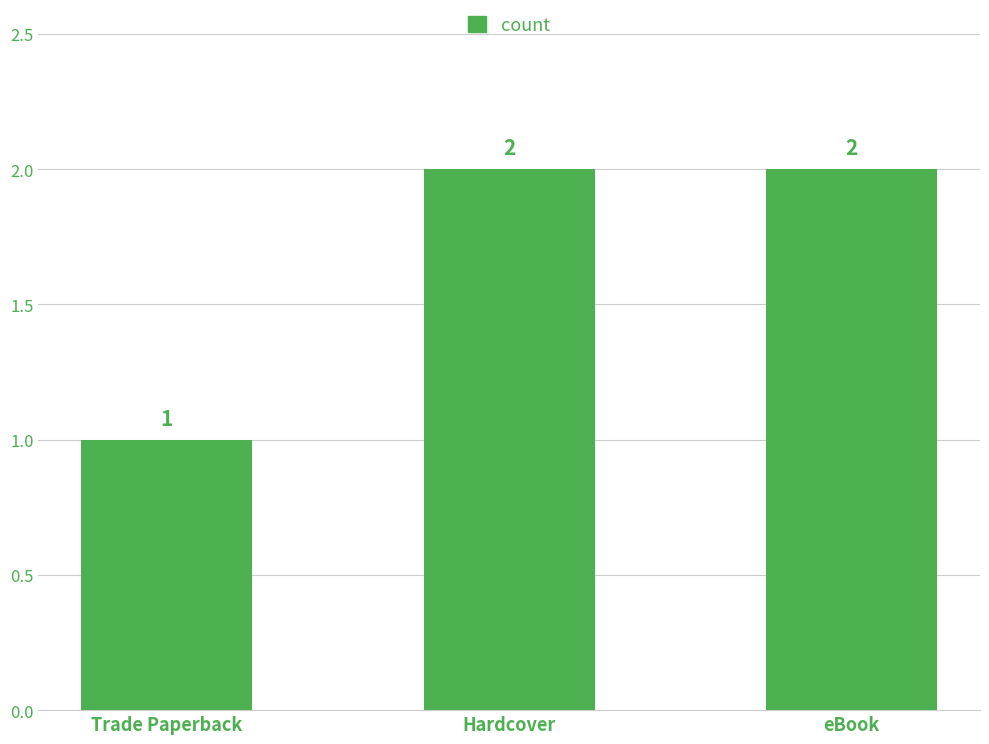

Is it true that the value at eBook is 1?

False